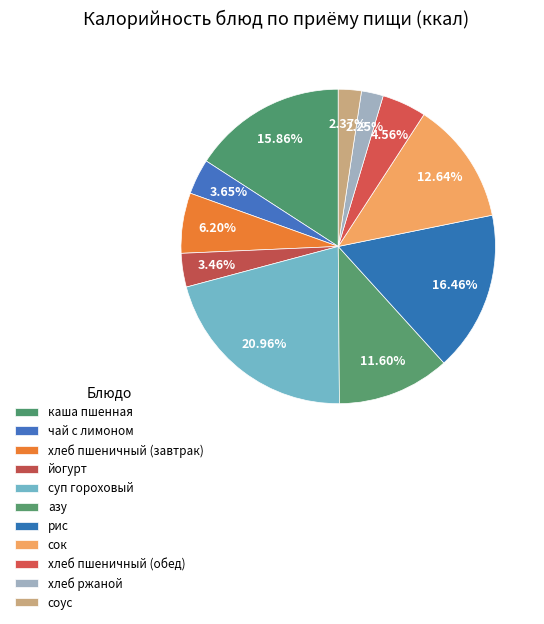

Which category has the smallest portion of the pie?

хлеб ржаной